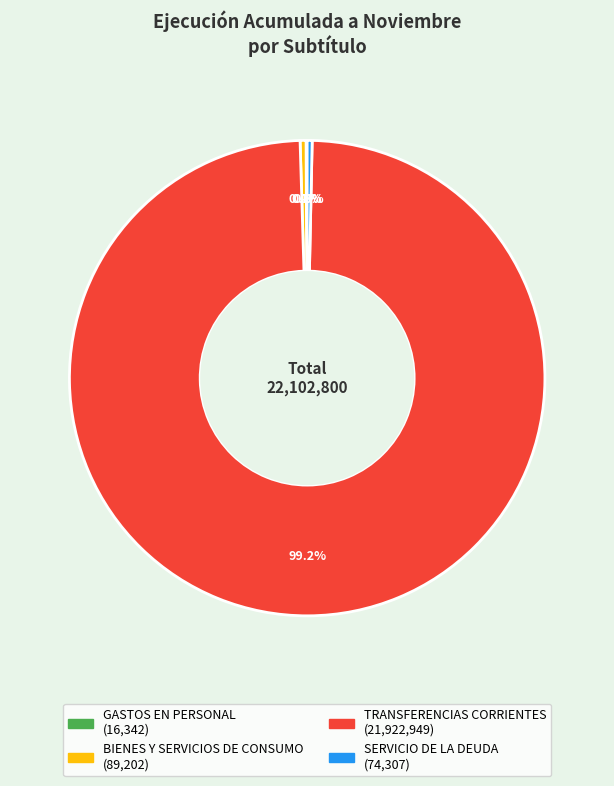

What is the majority slice?

TRANSFERENCIAS CORRIENTES